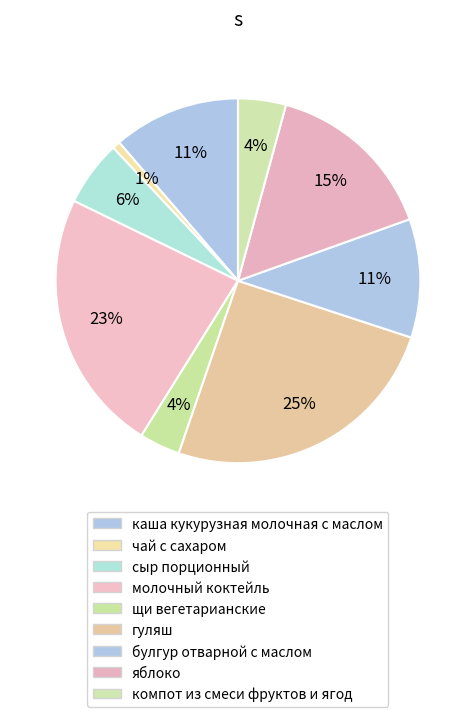

How many segments does this pie chart have?

9